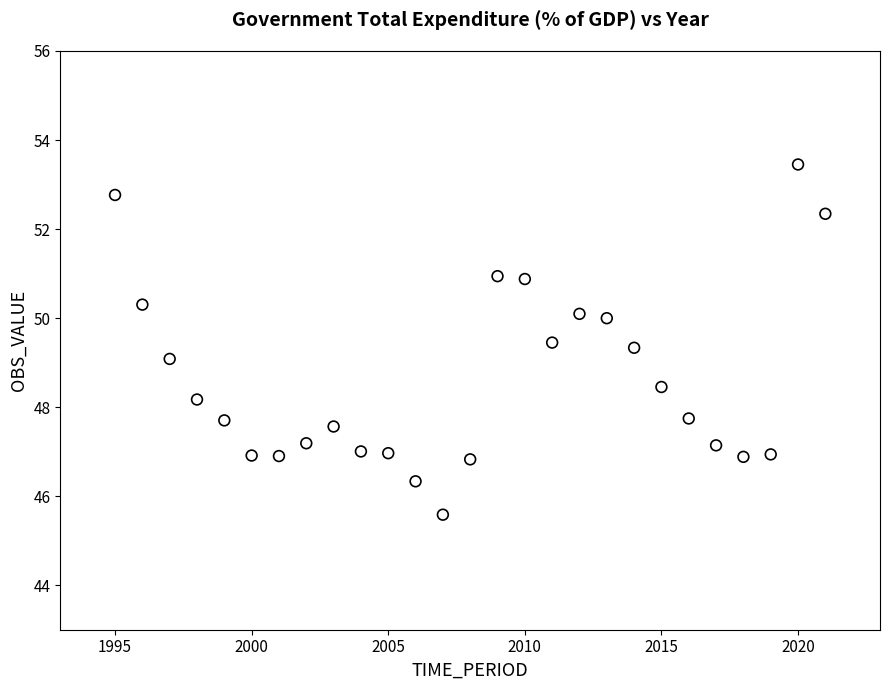

What is the range of X values (max minus min)?

26.0